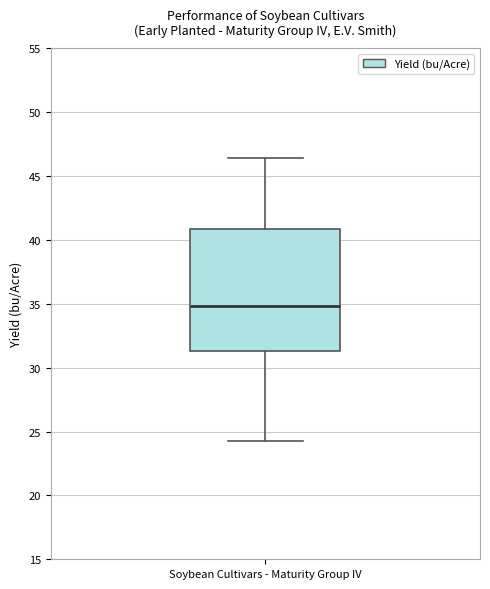

Transcribe this box plot: give where the median line is, the range the box spans, and where the two whiskers end, as read against the y-axis. The values are not printed on the chart, so give them approximately, as read against the axis.

median 35.0, box 31.5 to 41.0, whiskers 24.5 to 46.5